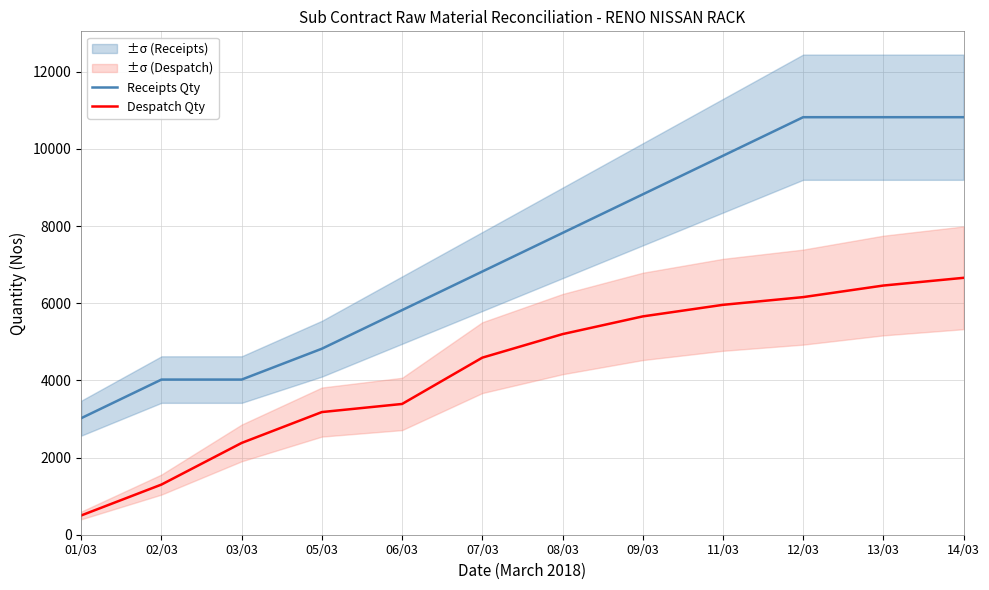

True or false: Receipts Qty and Despatch Qty cross at least once.

False